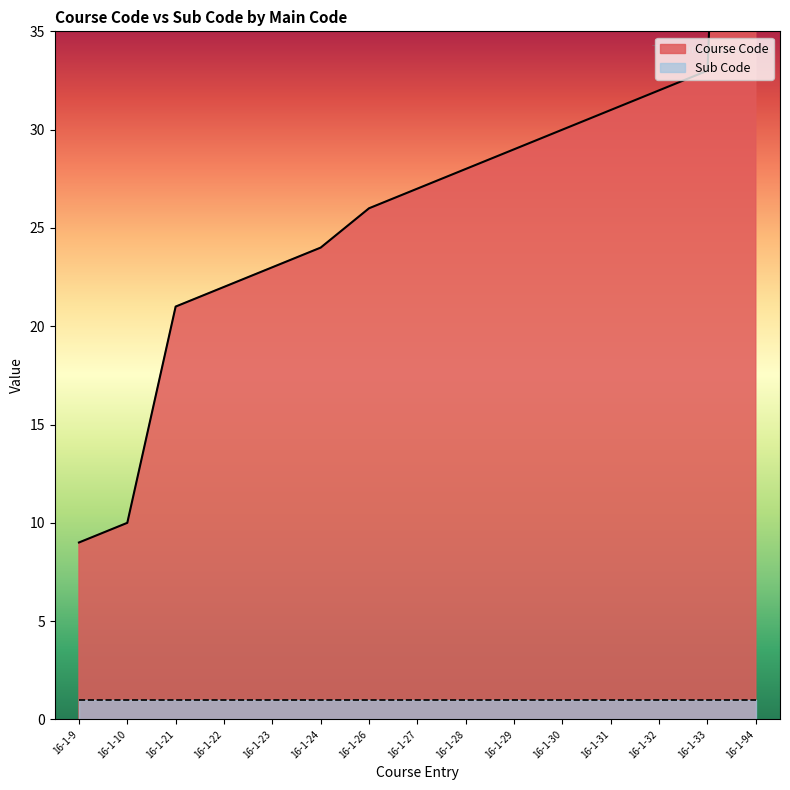

Which has a higher value, 16-1-31 or 16-1-28?

16-1-31